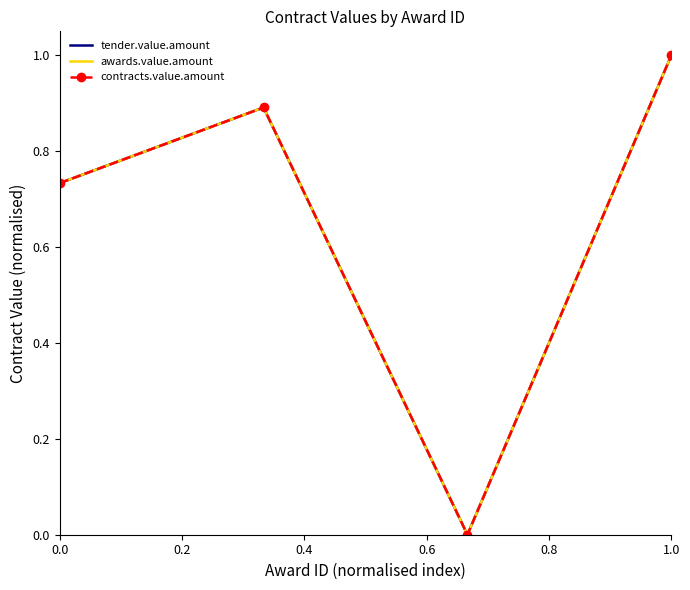

How many values in the contracts.value.amount series exceed 0?

3